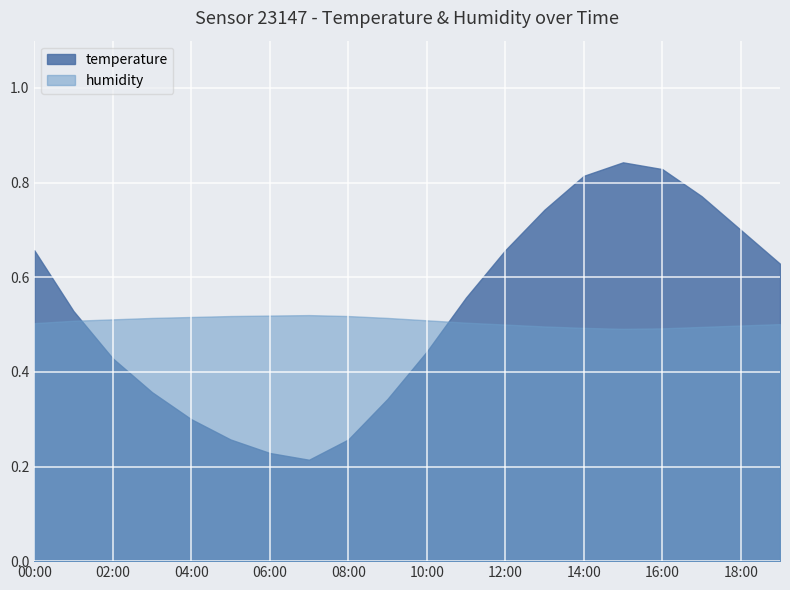

Is it true that humidity equals 0.7 at 18:00?

False